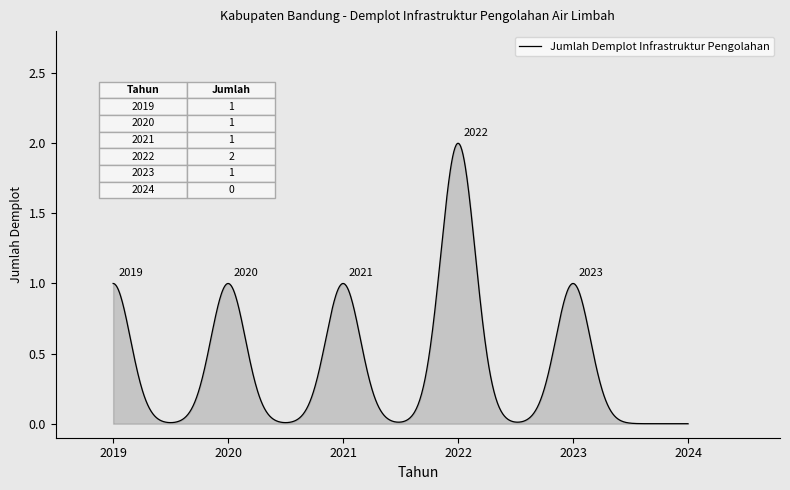

Is this an area chart (filled region under the line)?

Yes